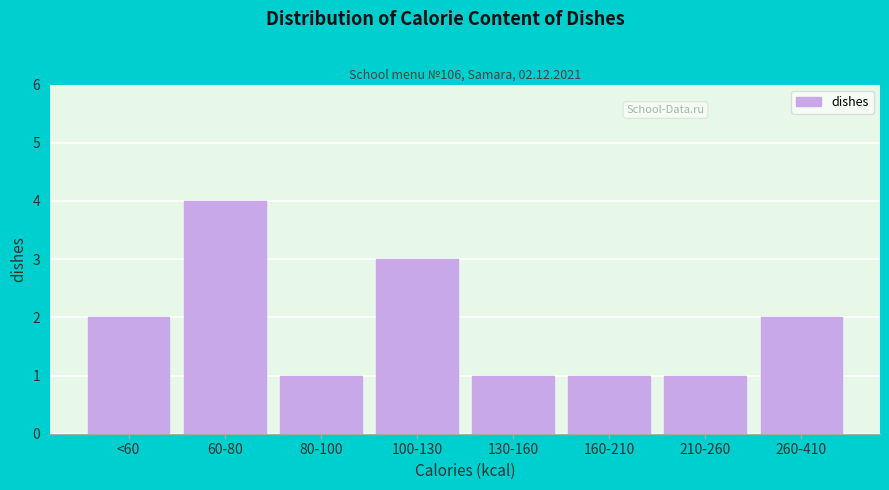

Reading right to left, what are all the values shown in this chart?

2	1	1	1	3	1	4	2